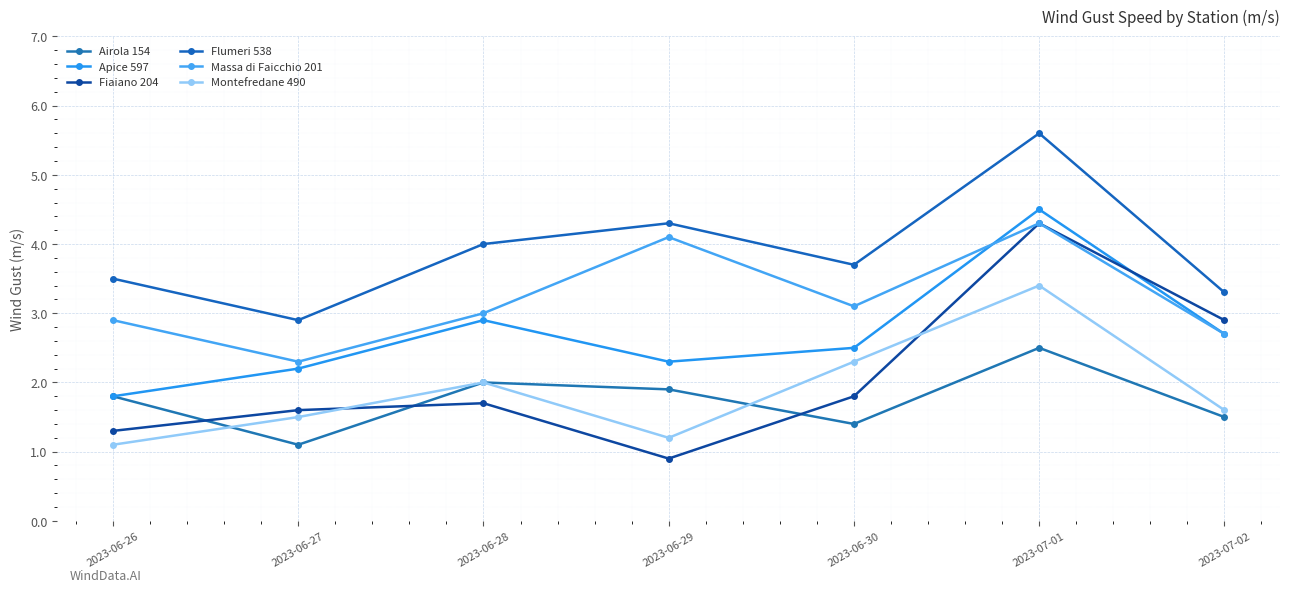

Does the chart display data point markers on the line(s)?

Yes